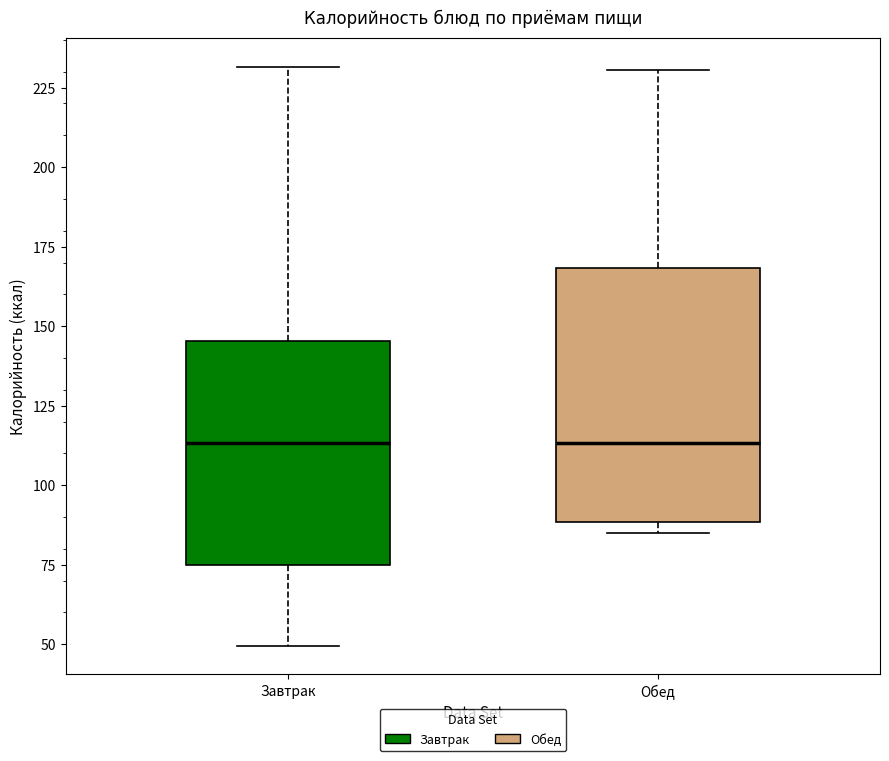

Where does the median line of the box for Завтрак sit on the y-axis? The values are not printed on the chart, so give them approximately, as read against the axis.

115